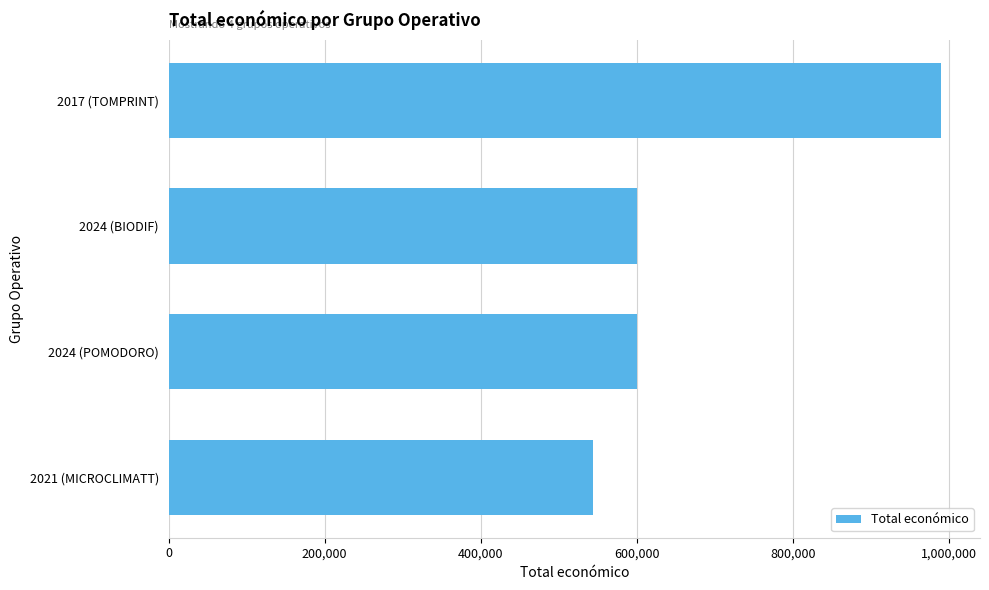

What is the maximum value shown in the chart?

989973